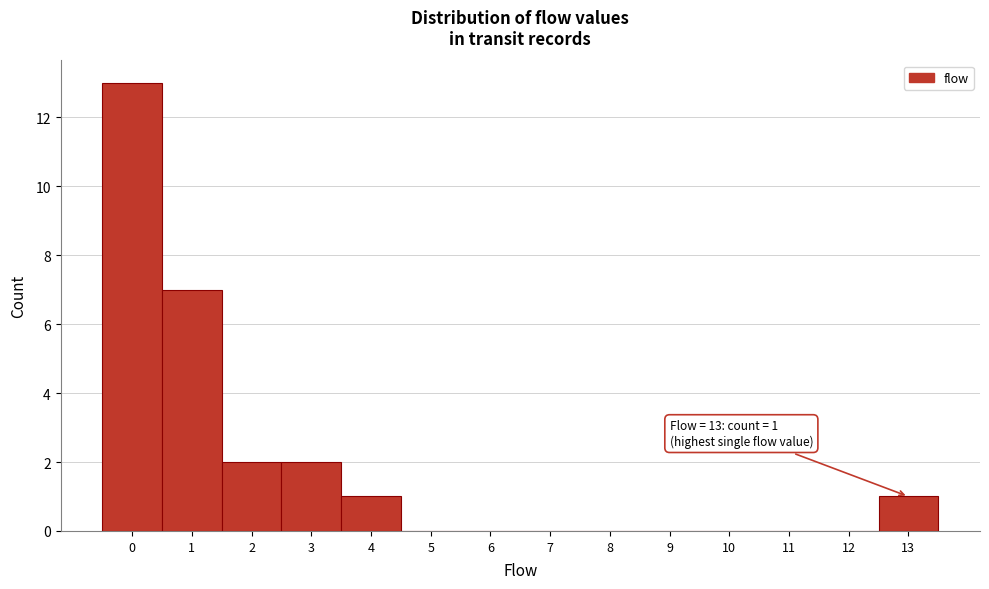

Which range on the x-axis has the tallest bar?

-0.5 to 0.5